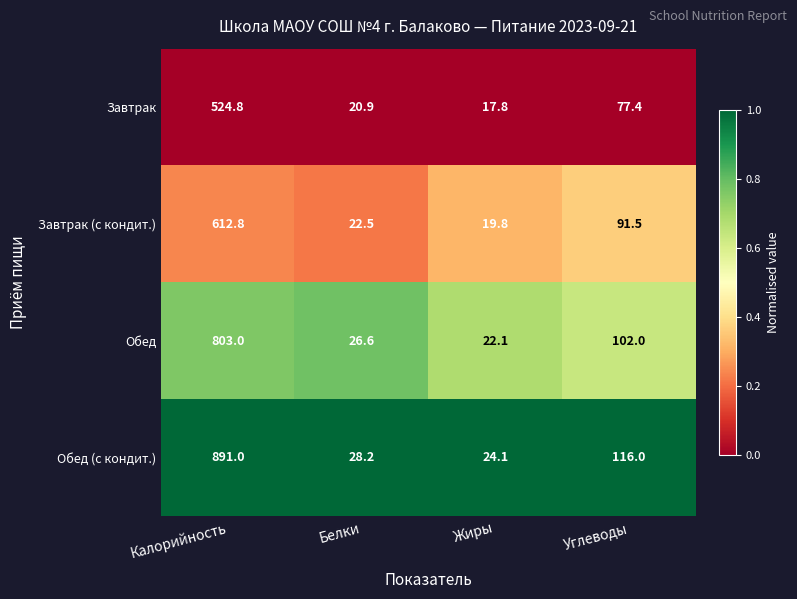

At which label is Завтрак closest to 271?

Углеводы